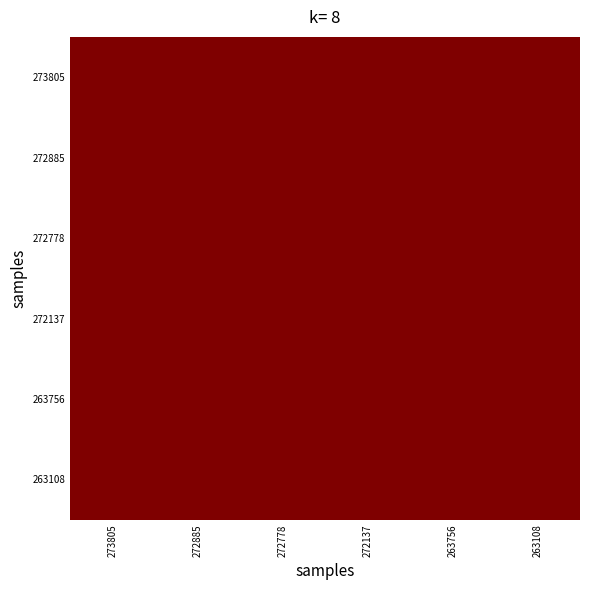

At how many categories does at least one series exceed 0?

6